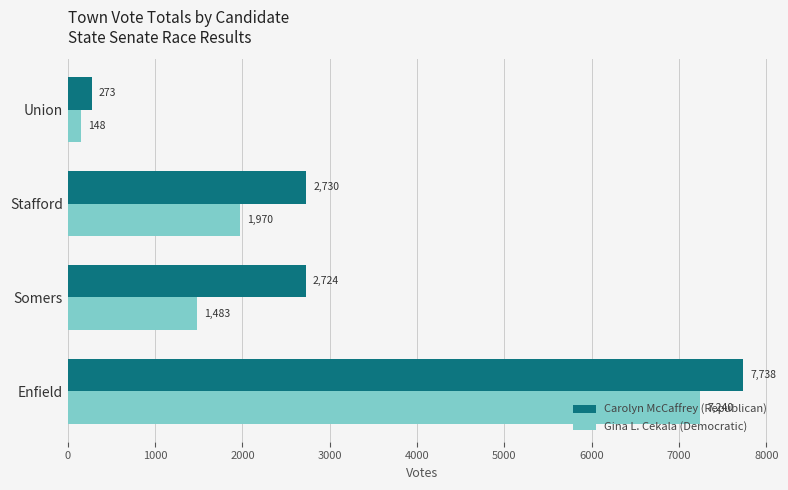

Is the value of Gina L. Cekala (Democratic) at Union greater than the value of Carolyn McCaffrey (Republican) at Somers?

No